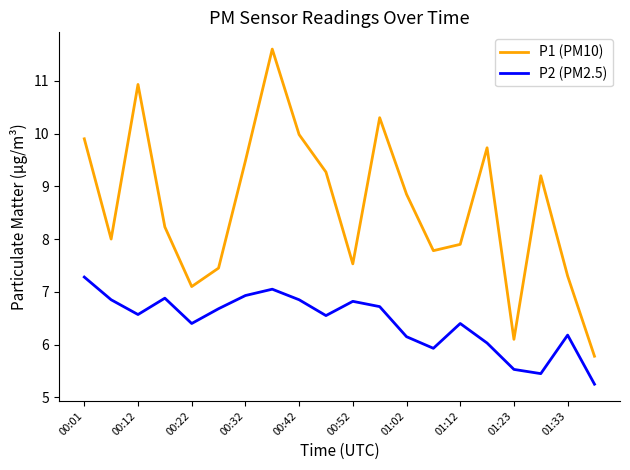

How many lines are shown in the chart?

2